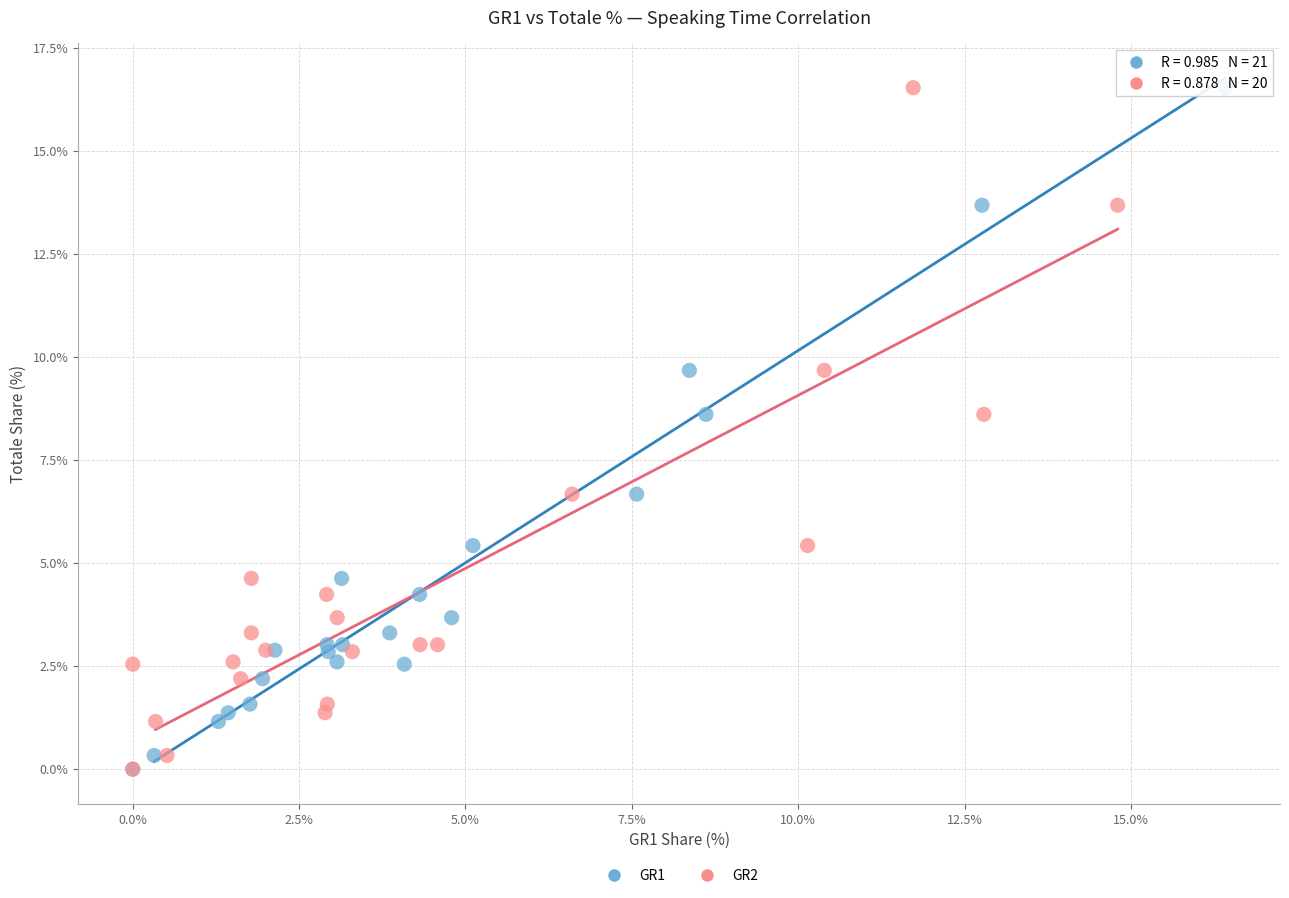

What are all the series names shown in the legend?

GR1, GR2